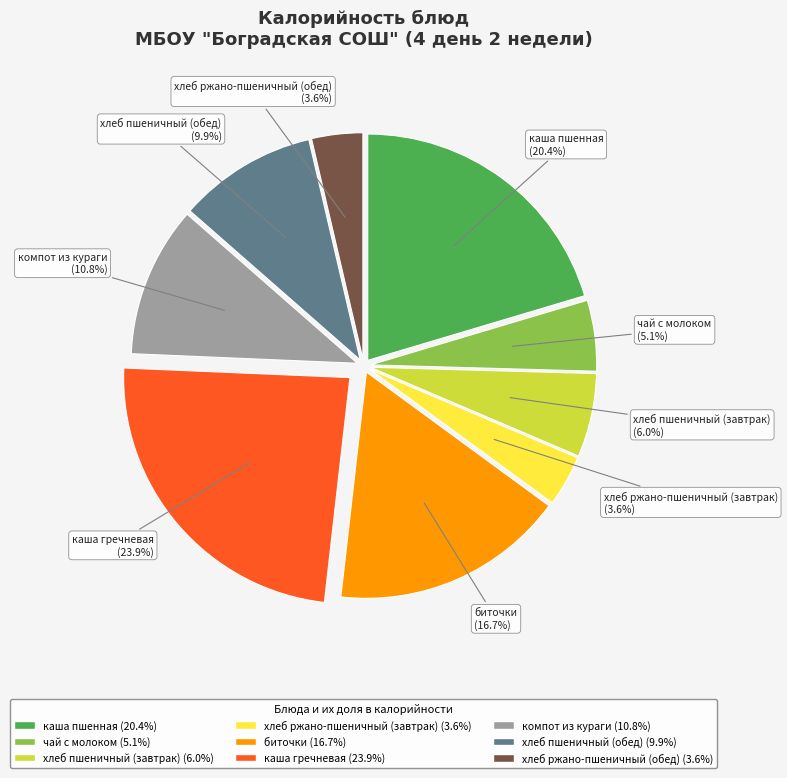

How many slices are in this pie chart?

9